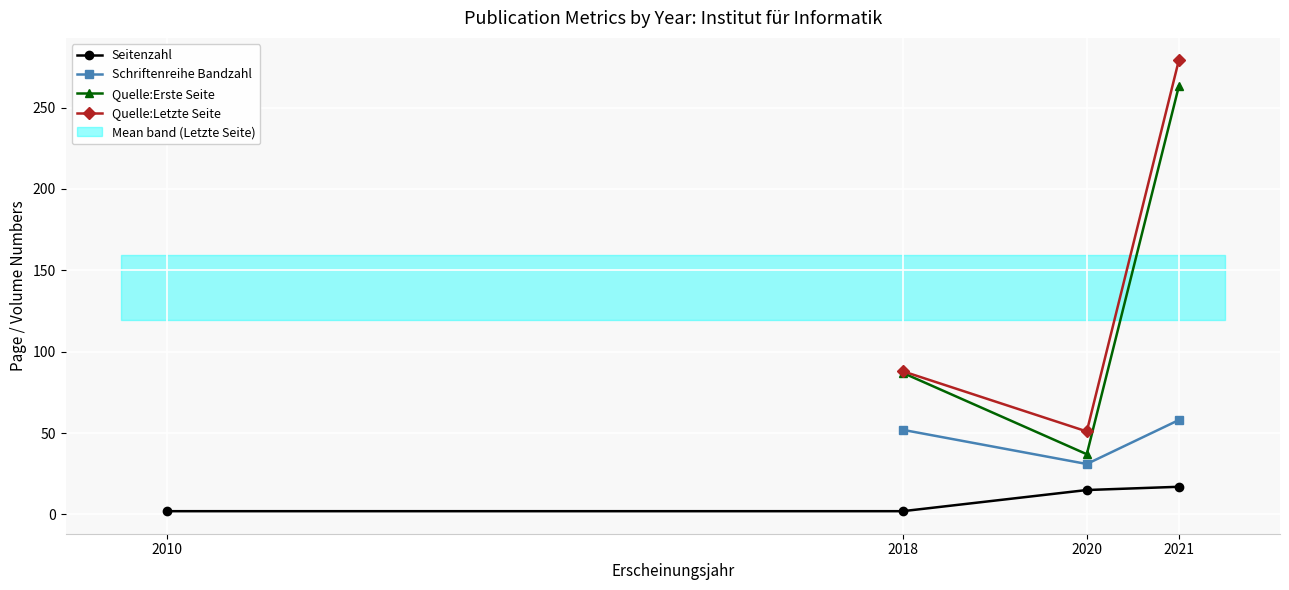

How many data points in Seitenzahl are less than 15?

2